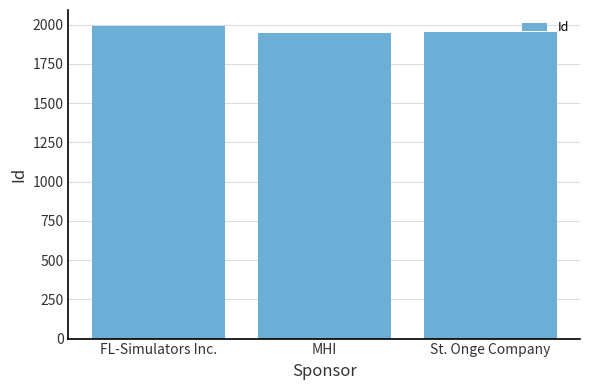

The value at MHI is 1946. True or false?

True